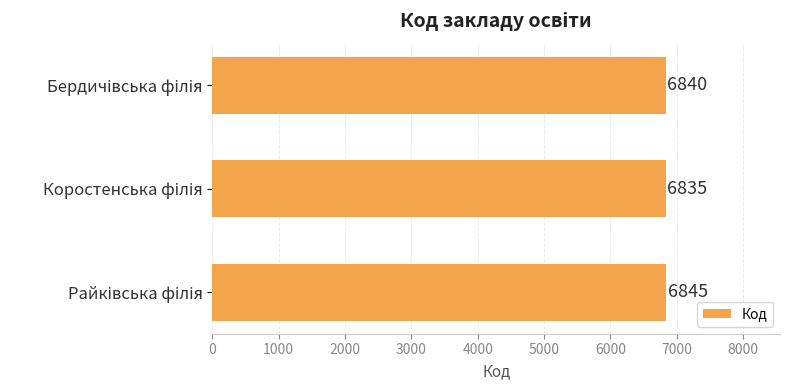

What is the average value?

6840